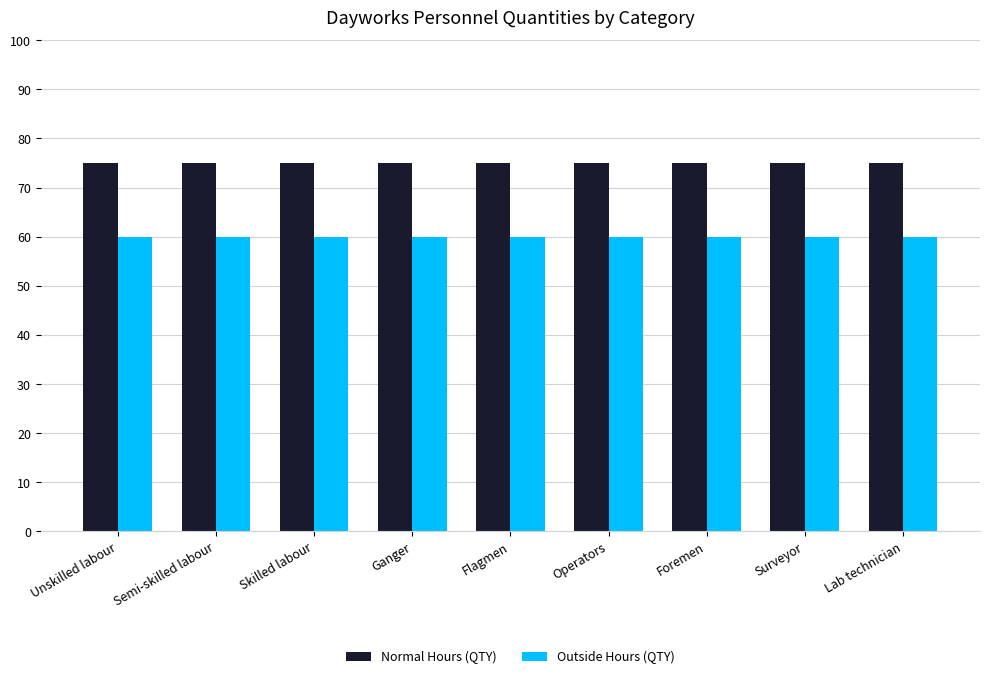

Does the chart contain stacked bars?

No